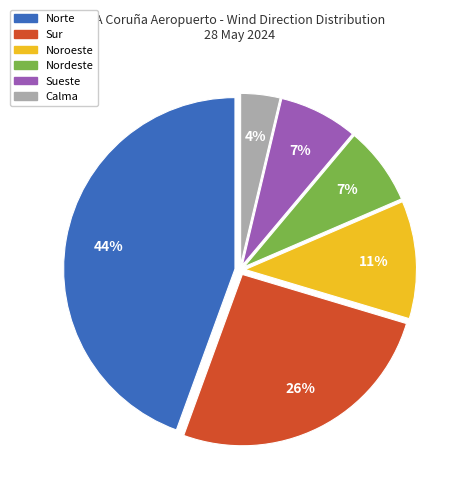

Which has a higher value, Nordeste or Norte?

Norte